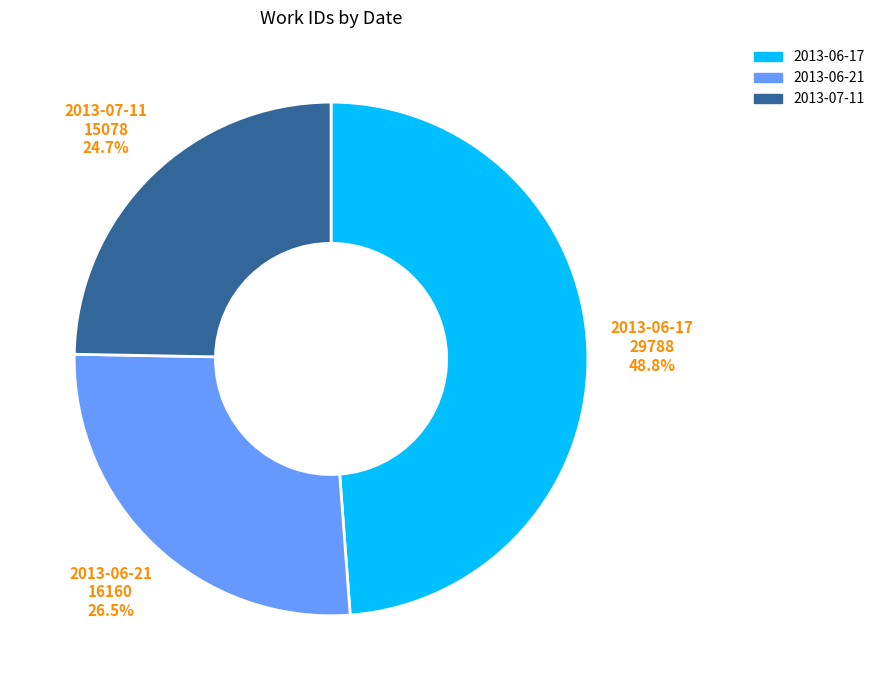

What is the largest slice in the pie chart?

2013-06-17